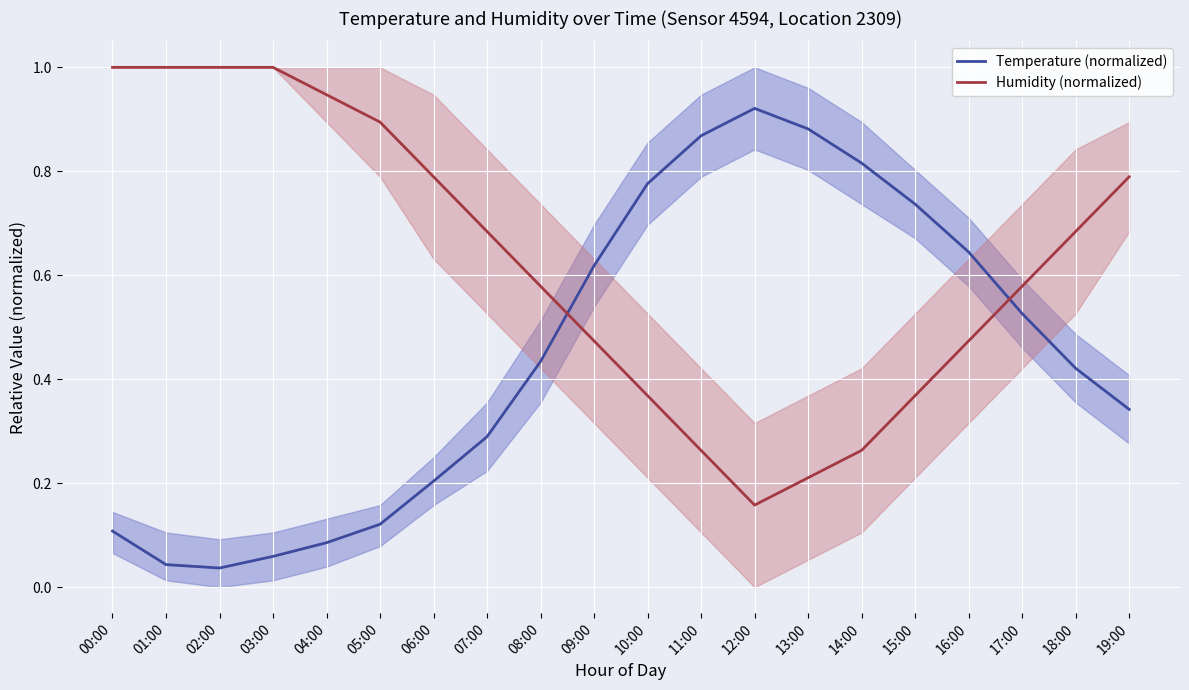

What are all the series names shown in the legend?

Temperature (normalized), Humidity (normalized)